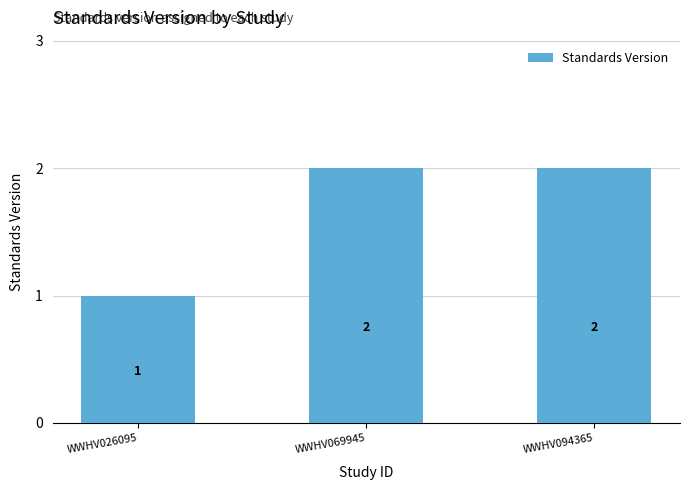

How many categories are shown in the chart?

3